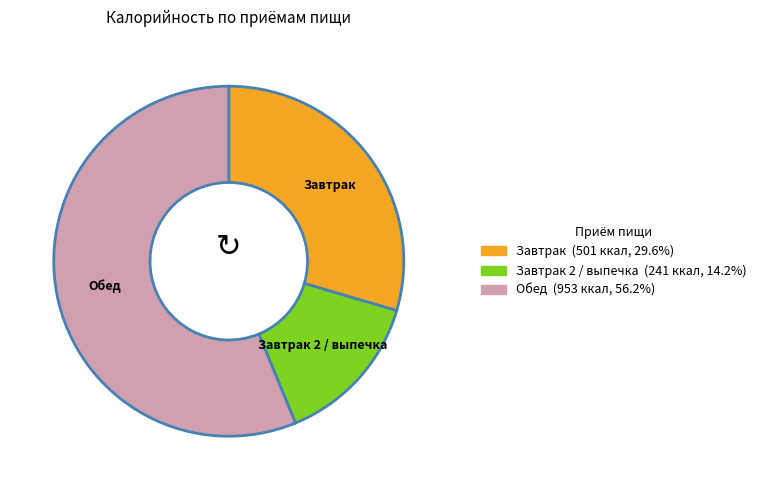

Does any single category account for the majority?

Yes